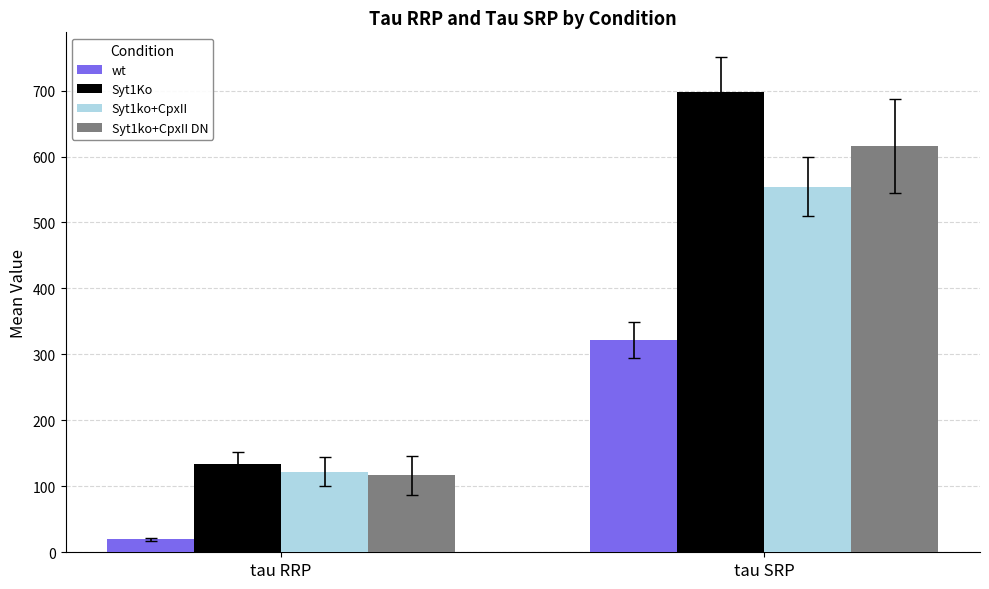

How many data points does each series have?

2